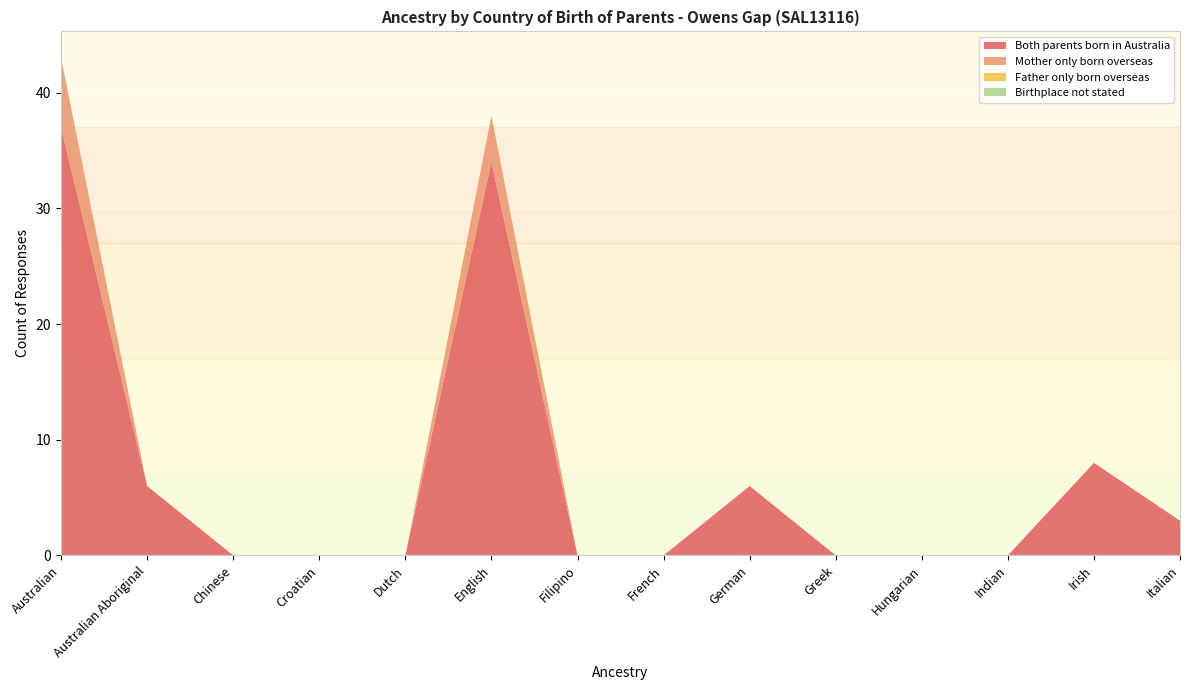

Reading right to left, transcribe all the data shown in this chart.

Both parents born in Australia: 3	8	0	0	0	6	0	0	34	0	0	0	6	37
Mother only born overseas: 0	0	0	0	0	0	0	0	4	0	0	0	0	6
Father only born overseas: 0	0	0	0	0	0	0	0	0	0	0	0	0	0
Birthplace not stated: 0	0	0	0	0	0	0	0	0	0	0	0	0	0